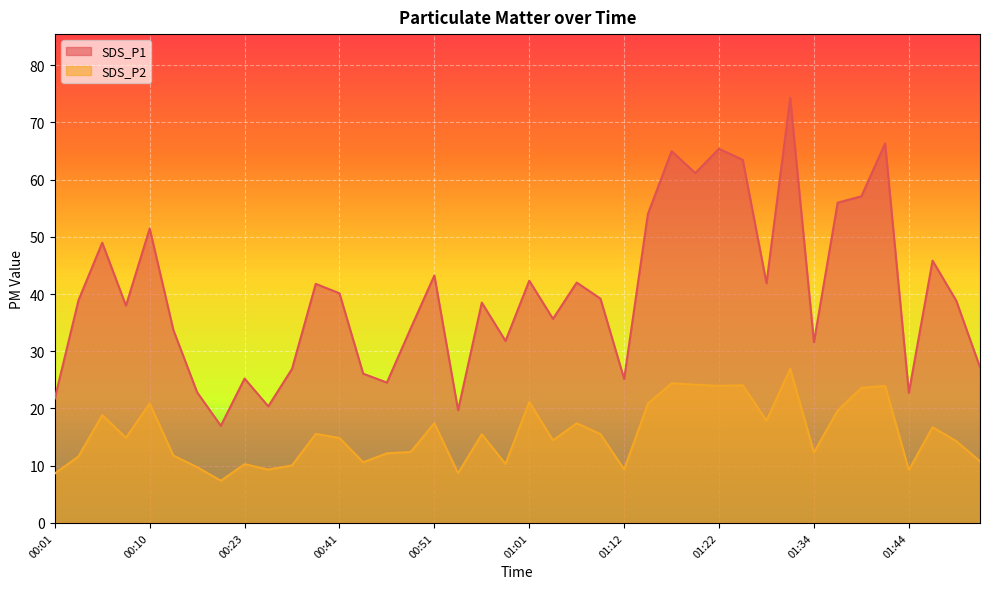

The SDS_P2 series shows 10.3 at 00:23. True or false?

True